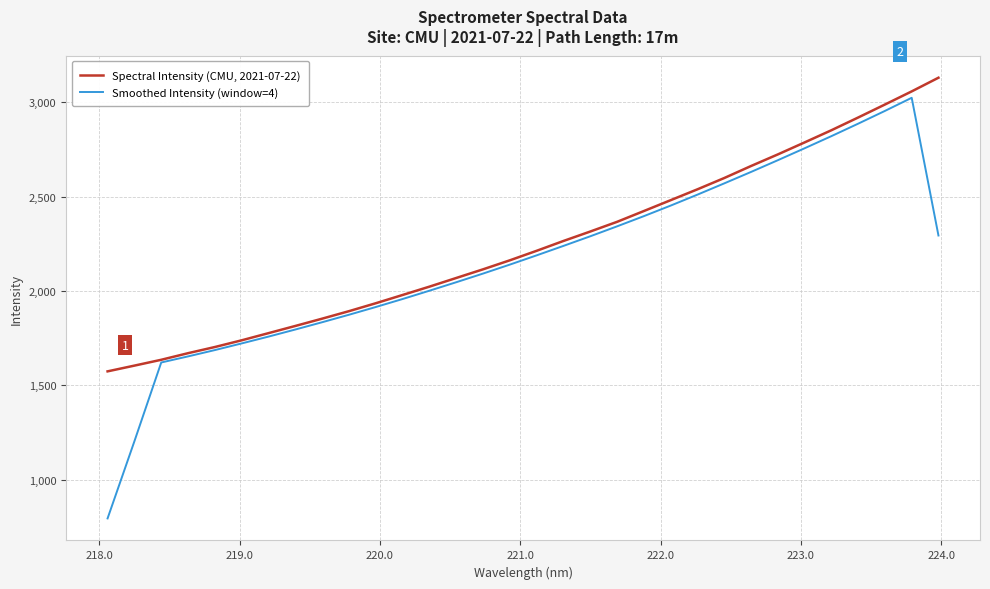

Rank the series by their average value, from highest to lowest.

Spectral Intensity (CMU, 2021-07-22), Smoothed Intensity (window=4)